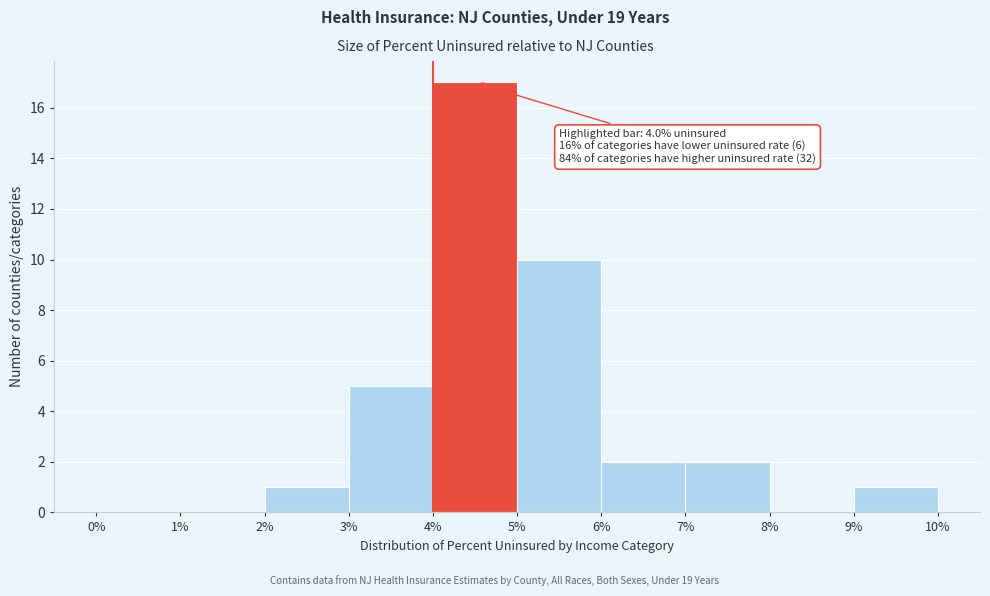

Which range on the x-axis has the tallest bar?

4% to 5%